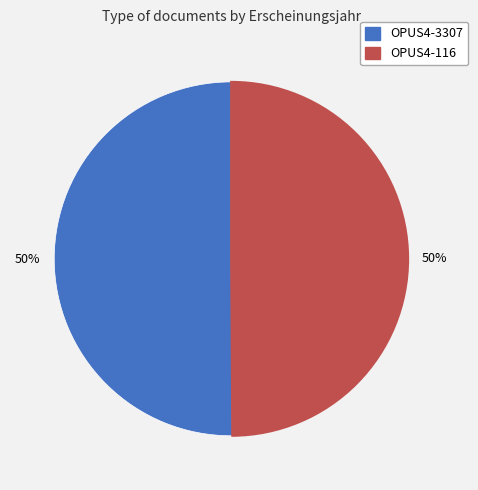

Is the sum of OPUS4-3307 and OPUS4-116 greater than half?

Yes